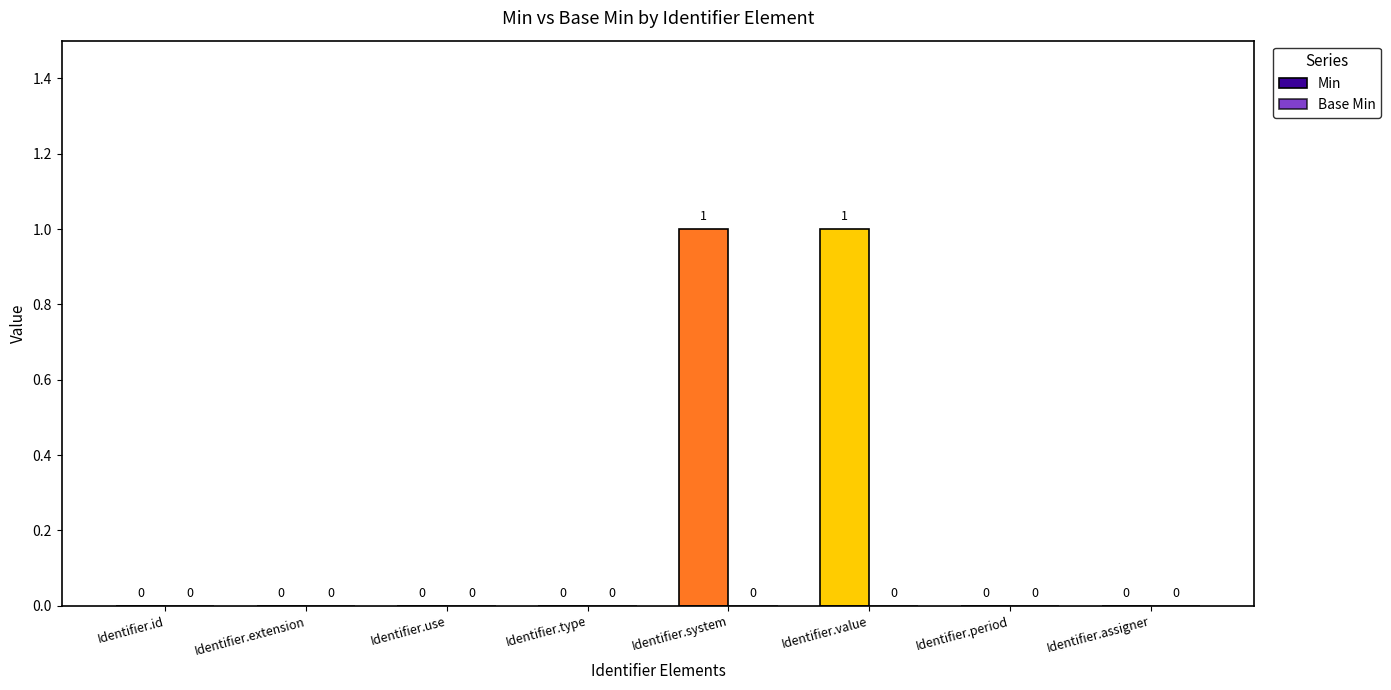

The value at Identifier.type is 0. True or false?

True